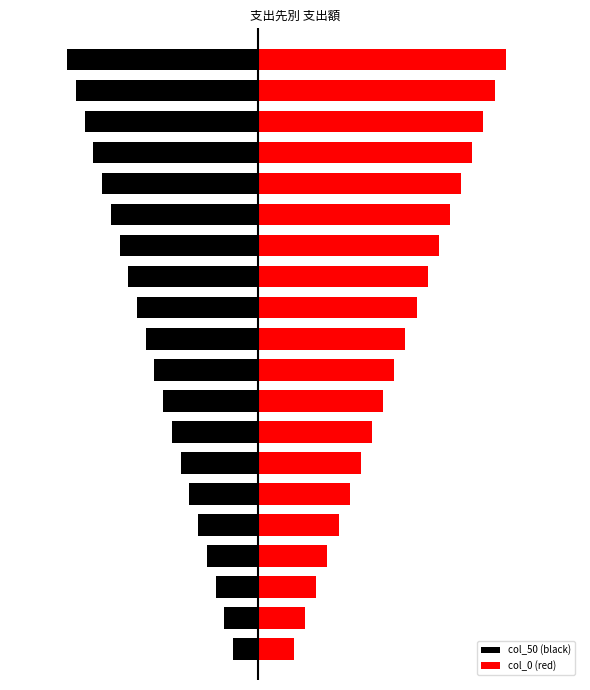

The col_50 (black) series shows -1.1 at 2. True or false?

False